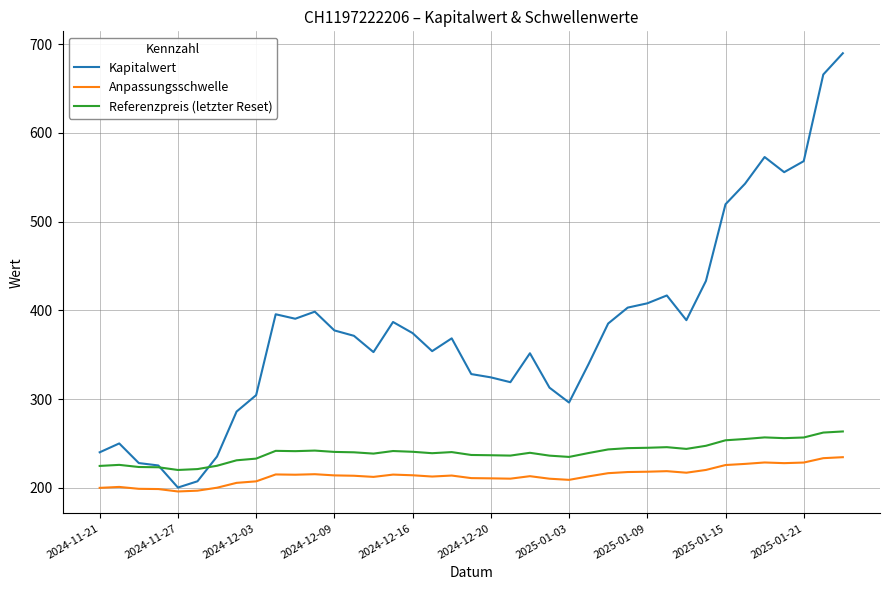

What is the lowest value of the Referenzpreis (letzter Reset) series?

220.2